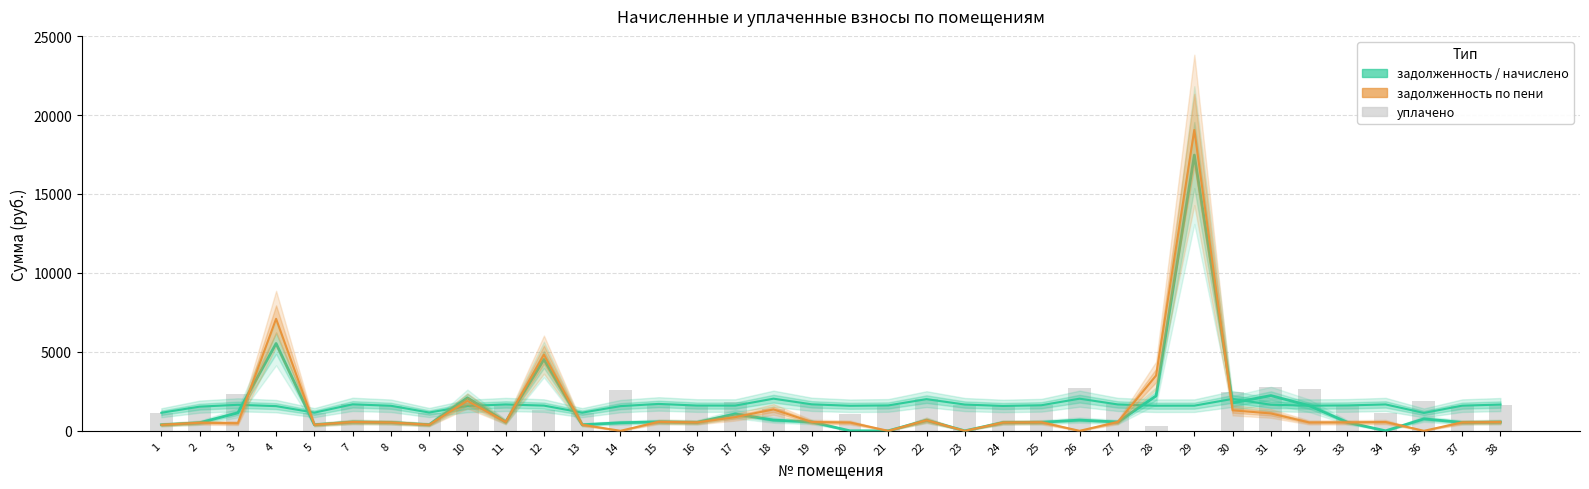

Which has a higher value, 1 or 28?

28